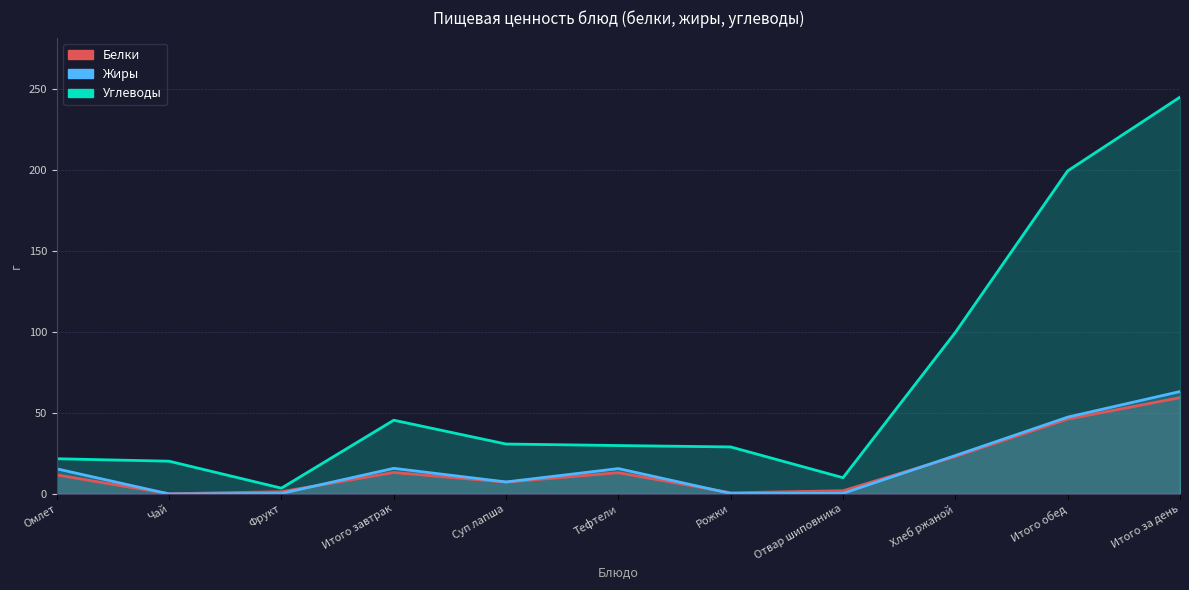

What is the difference between the maximum and second lowest values in the Углеводы series?

234.9